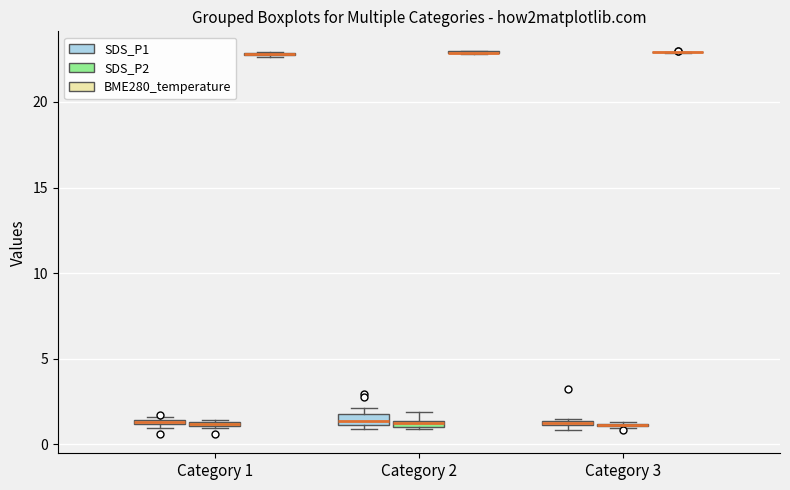

Where does the median line of the box for Category 2 (SDS_P1) sit on the y-axis? The values are not printed on the chart, so give them approximately, as read against the axis.

1.5